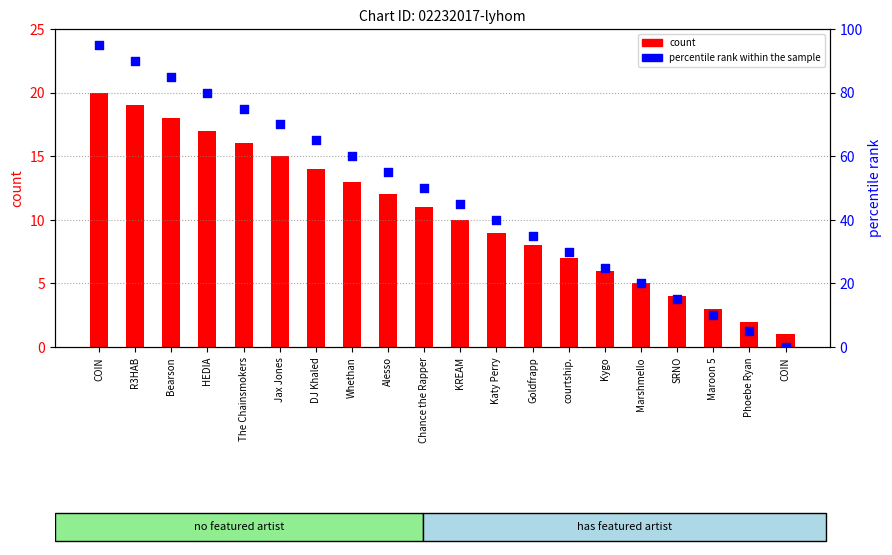

What is the total value across all series at R3HAB?

109